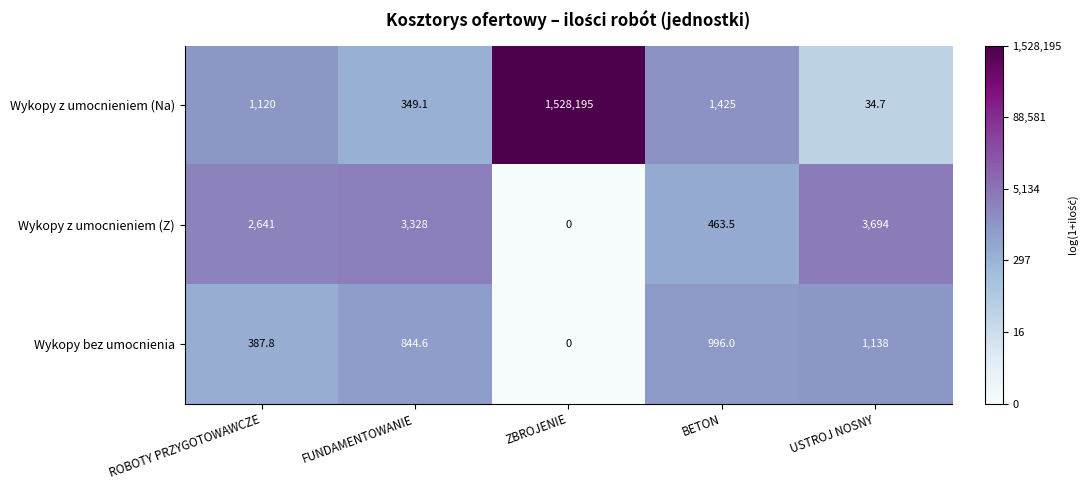

Is the value of Wykopy bez umocnienia at USTROJ NOSNY greater than the value of Wykopy z umocnieniem (Z) at ZBROJENIE?

Yes